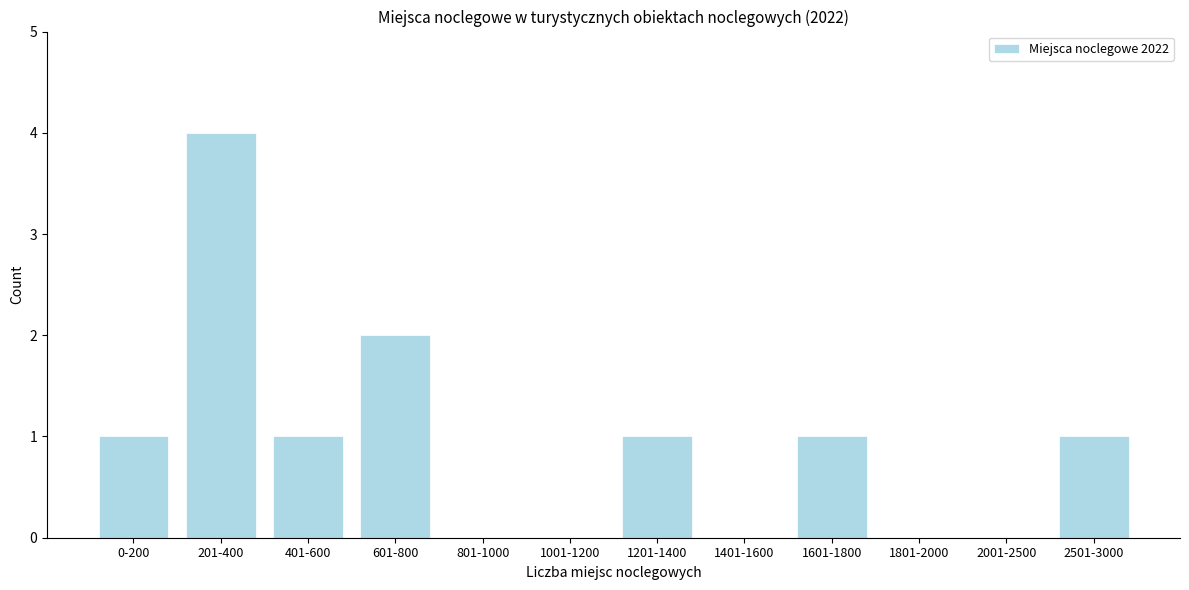

Reading right to left, list all the values displayed in this chart.

2501-3000=1	2001-2500=0	1801-2000=0	1601-1800=1	1401-1600=0	1201-1400=1	1001-1200=0	801-1000=0	601-800=2	401-600=1	201-400=4	0-200=1